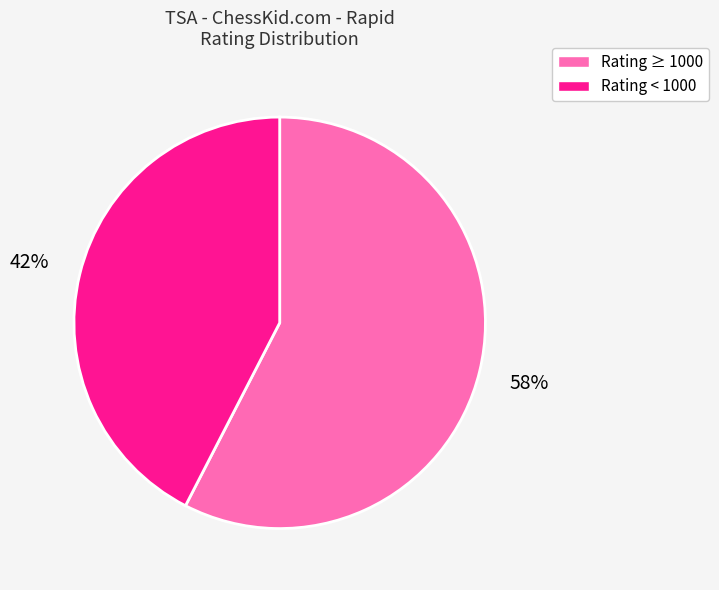

Is there a majority slice in this chart?

Yes